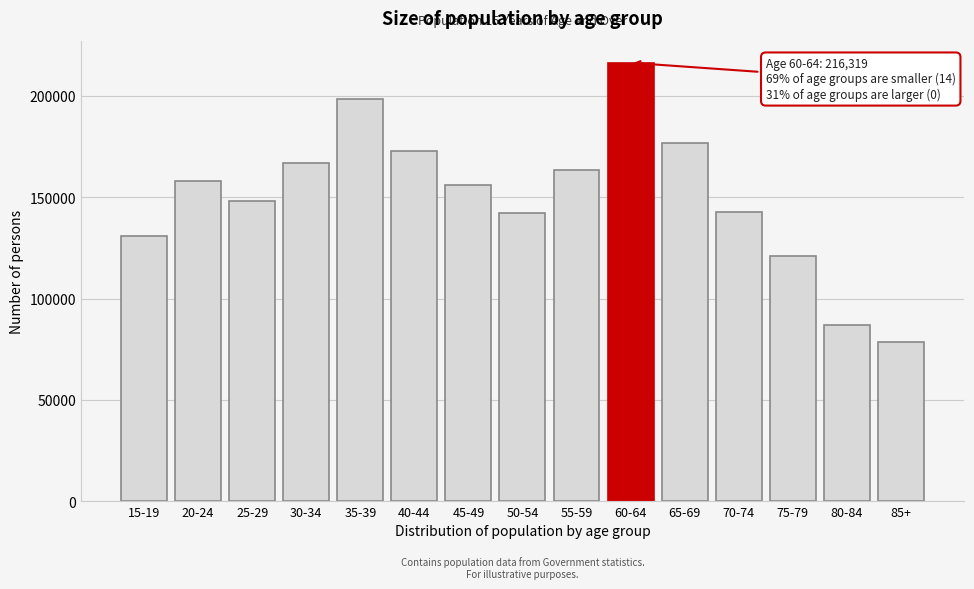

What is the average value?

150635